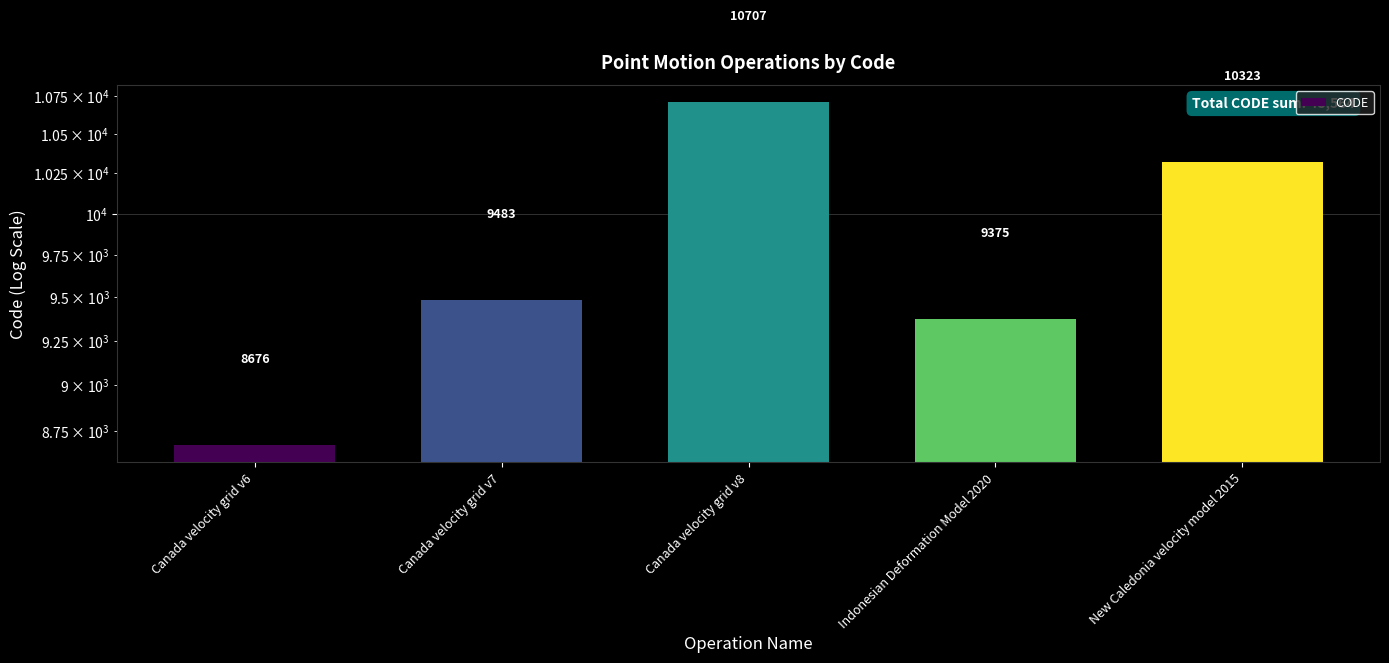

List the labels in order of value, largest first.

Canada velocity grid v8, New Caledonia velocity model 2015, Canada velocity grid v7, Indonesian Deformation Model 2020, Canada velocity grid v6